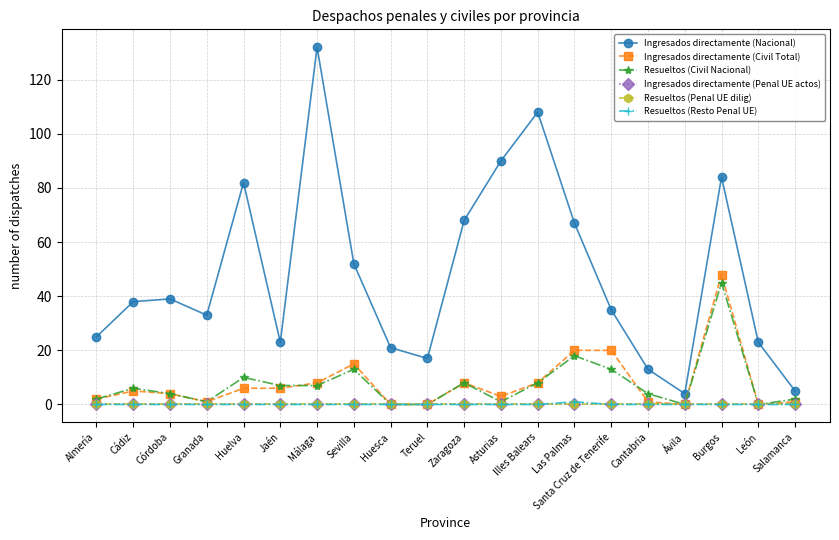

The value of Ingresados directamente (Civil Total) at Asturias is 3. True or false?

True